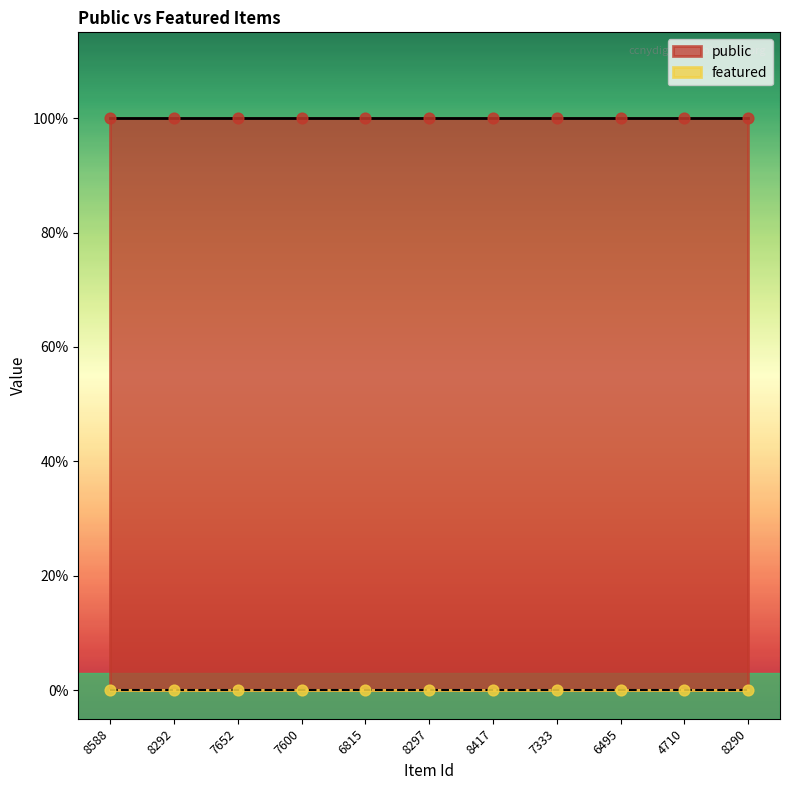

What are all the series names shown in the legend?

public, featured